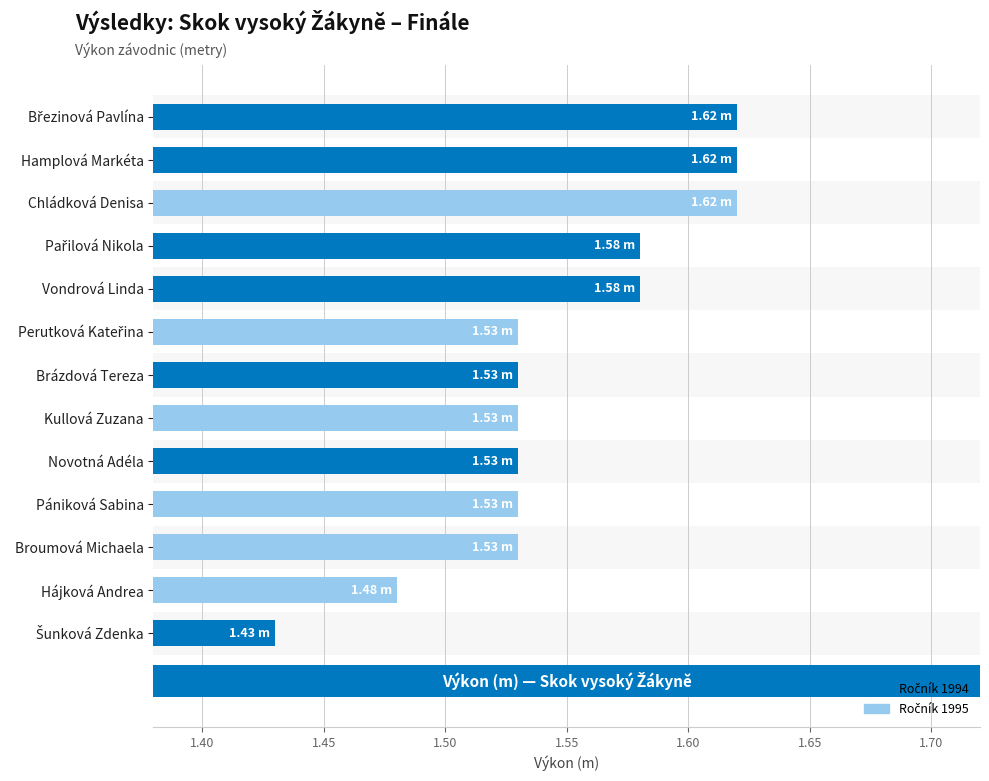

Count the number of categories in the chart.

13